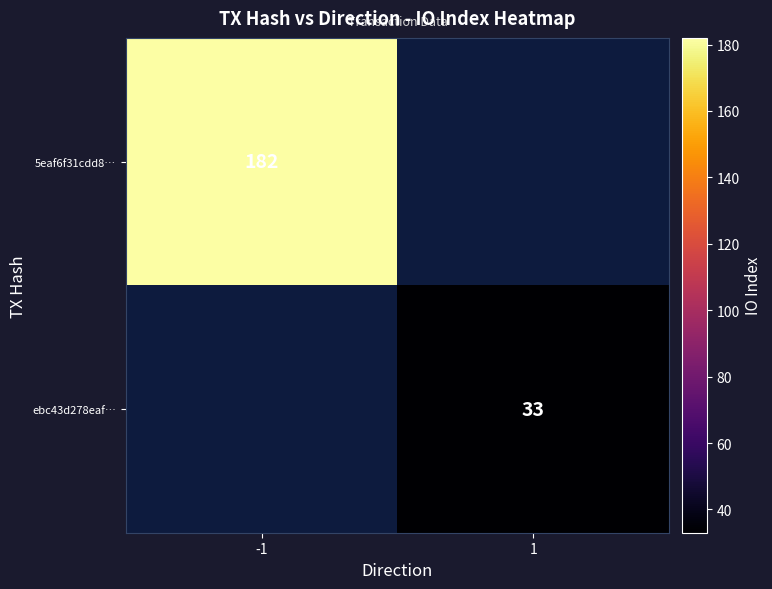

The value of ebc43d278eaf… at 1 is 49. True or false?

False